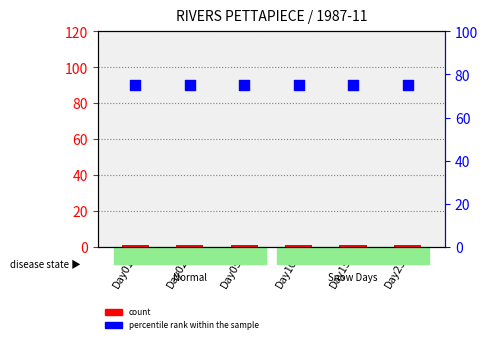

Which series has the largest total across all categories?

percentile rank within the sample